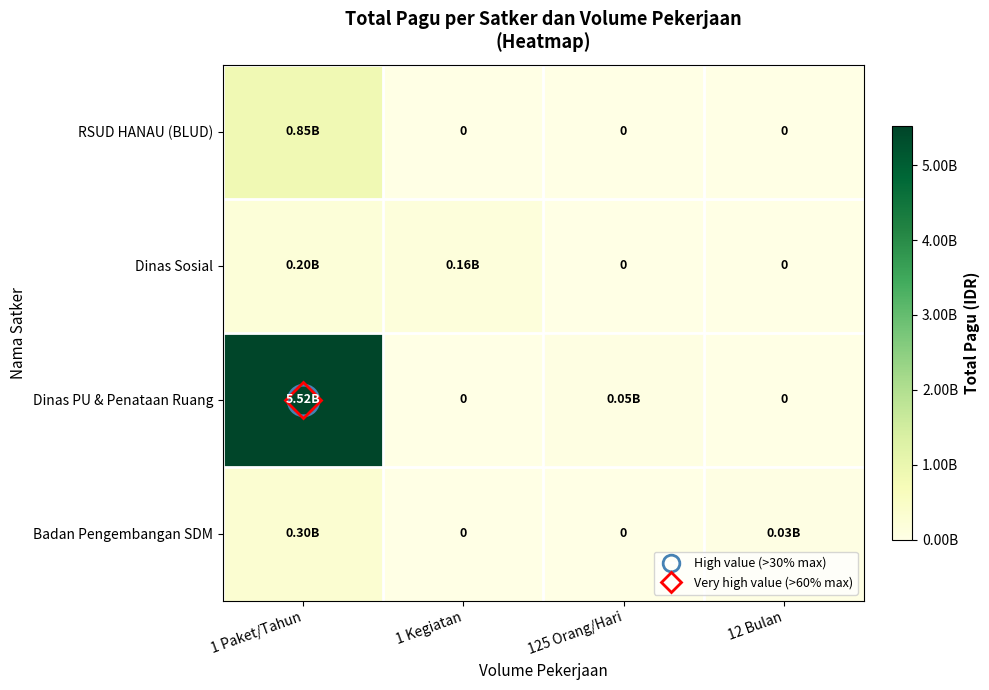

What is the sum of all Dinas PU & Penataan Ruang values?

5572750000